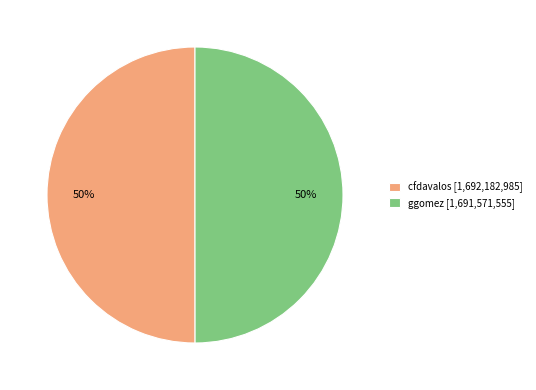

Is it true that cfdavalos [1,692,182,985] is 44% of the pie?

False